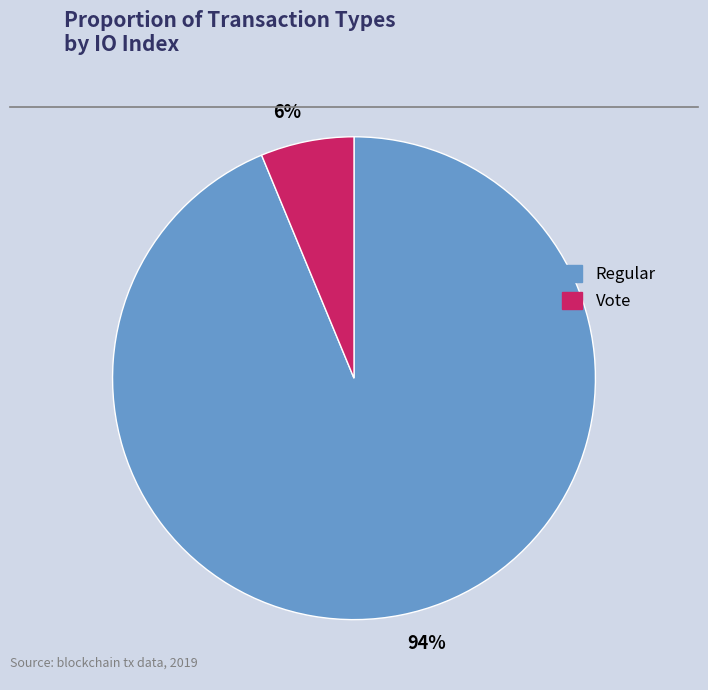

How many segments does this pie chart have?

2